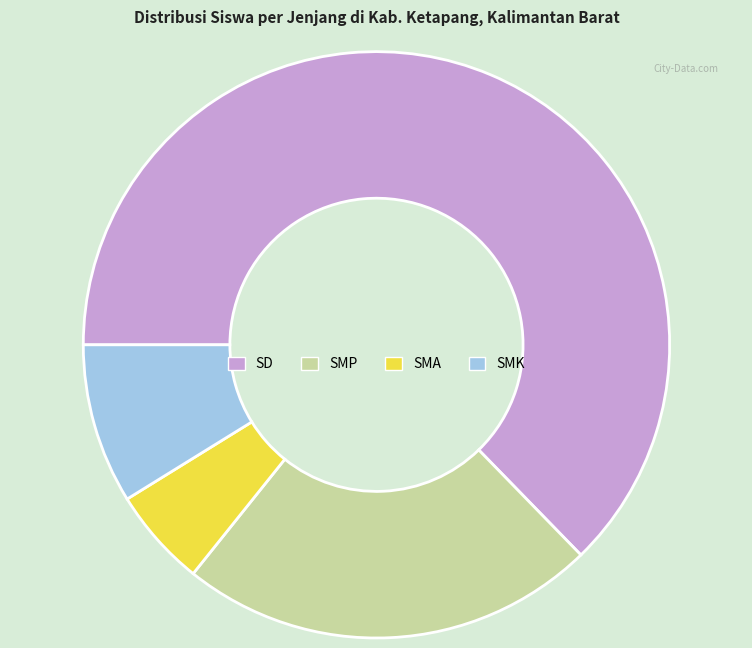

Is there a majority slice in this chart?

Yes